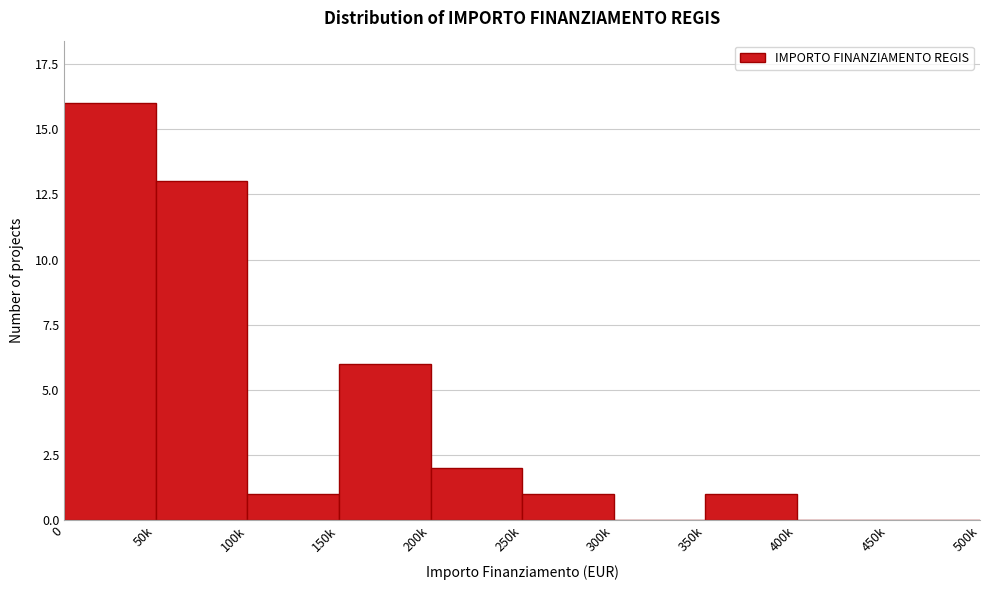

Reading left to right, transcribe all the data shown in this chart.

0=16	50k=13	100k=1	150k=6	200k=2	250k=1	300k=0	350k=1	400k=0	450k=0